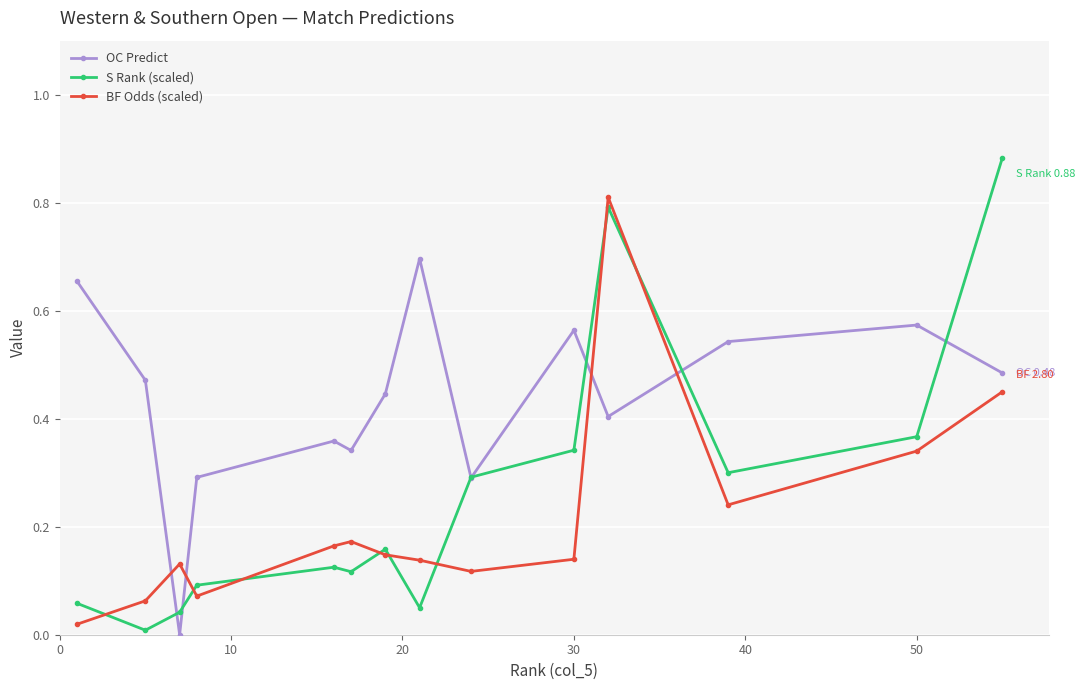

List the series in order of their overall mean, highest first.

OC Predict, S Rank (scaled), BF Odds (scaled)